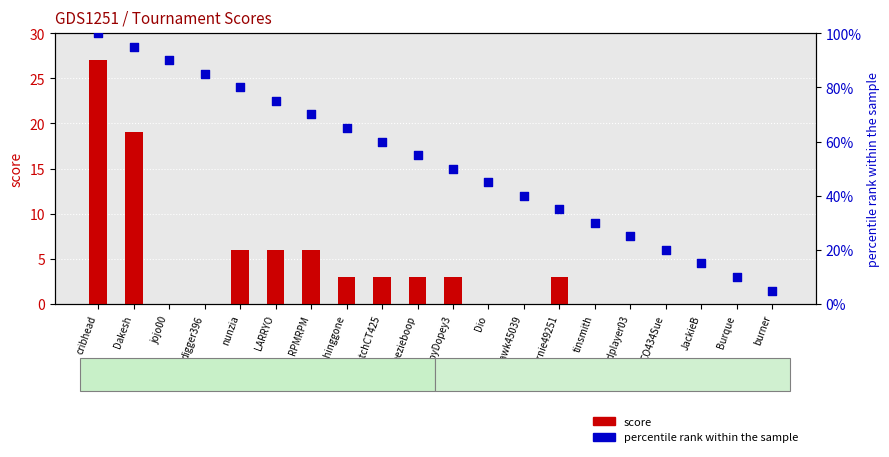

Which series contains the highest Y value?

percentile rank within the sample